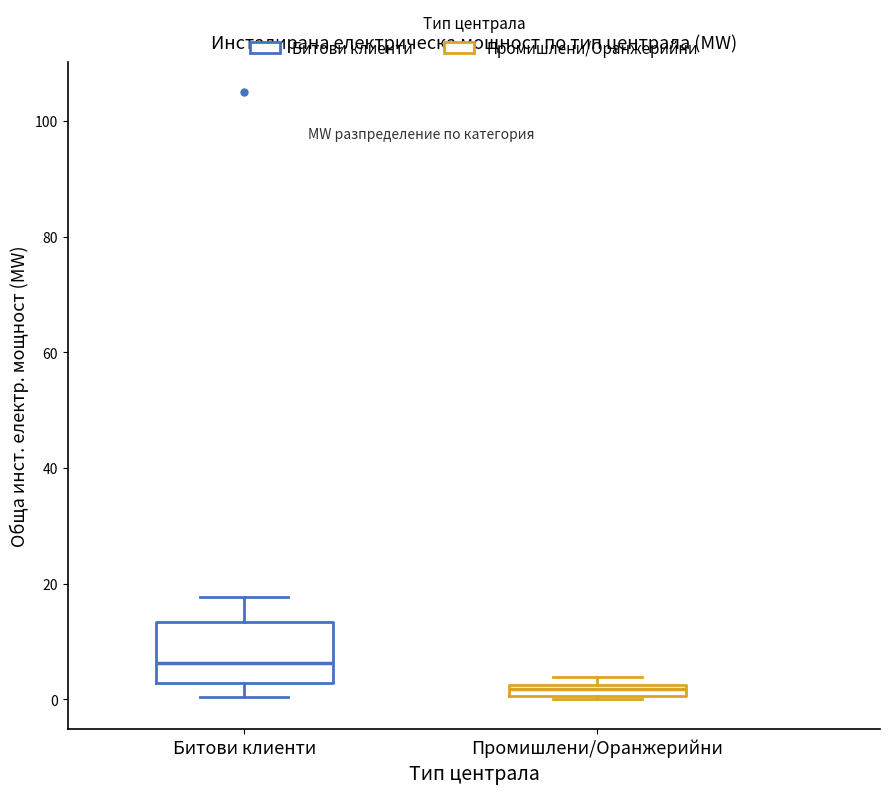

Which box's median line is the highest?

Битови клиенти